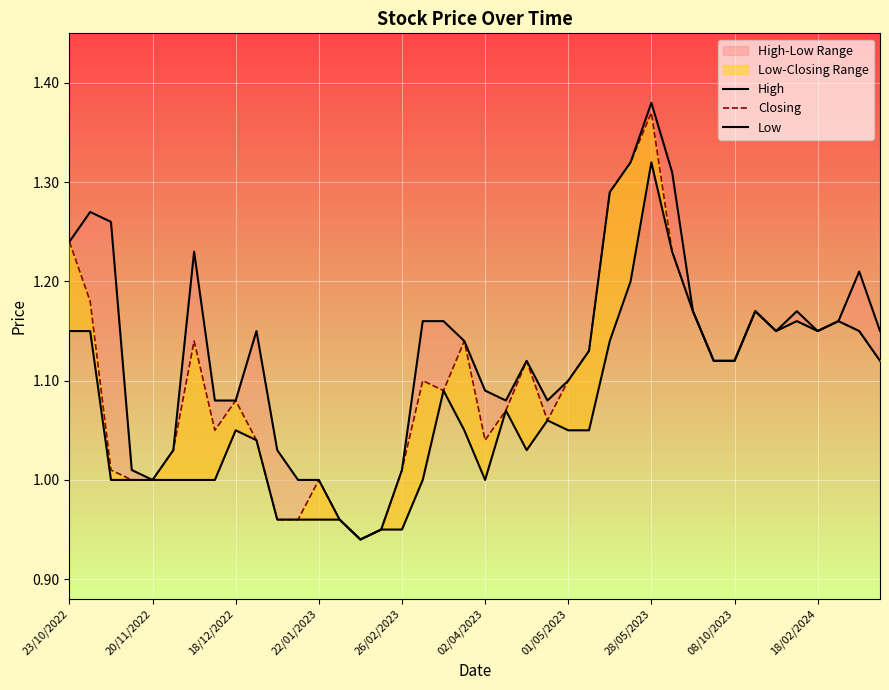

True or false: High has a value of 1.1 at 18/02/2024.

True